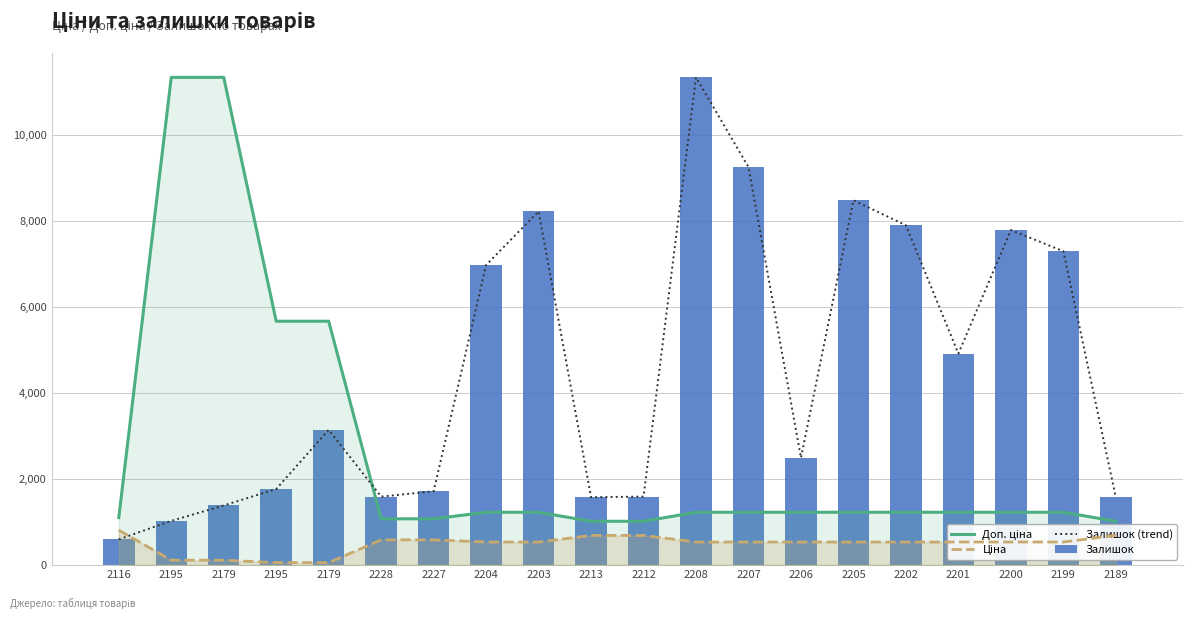

What is the difference between the highest and lowest values at 2208?

10798.6